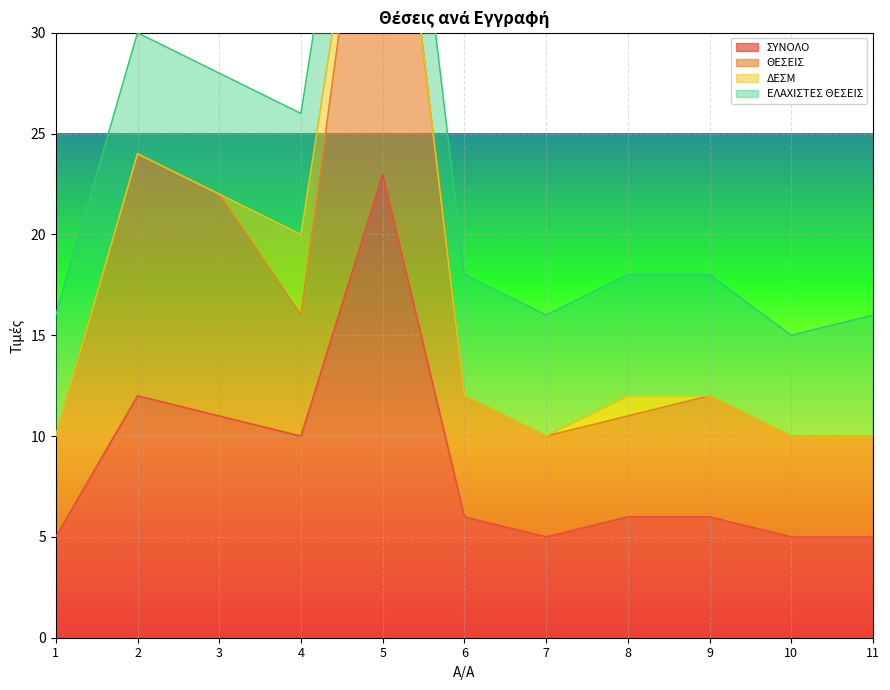

True or false: ΘΕΣΕΙΣ and ΣΥΝΟΛΟ intersect in this chart.

False